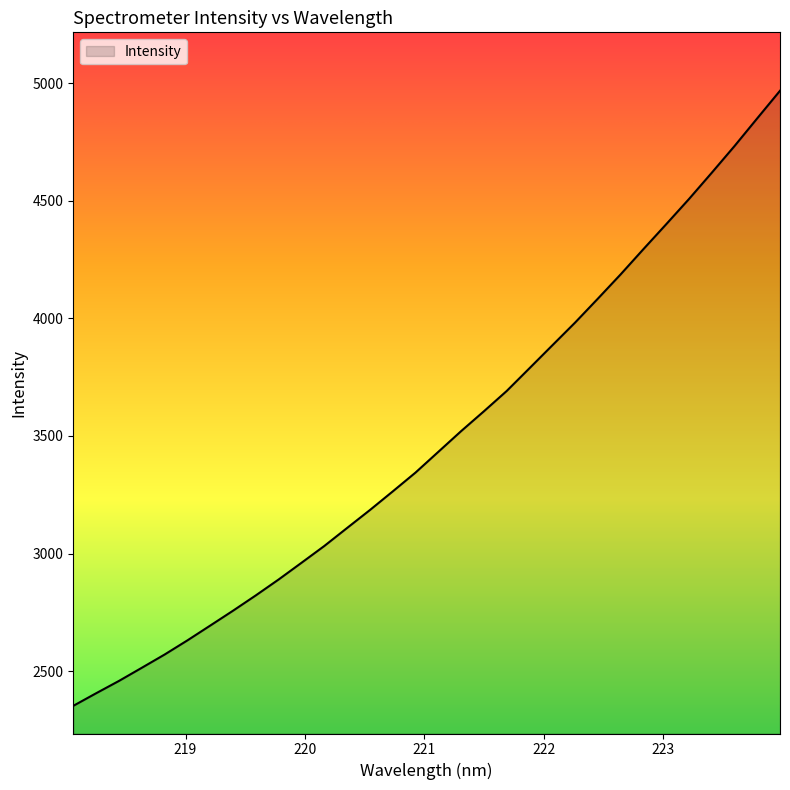

What is the difference between the maximum and minimum values?

2615.5